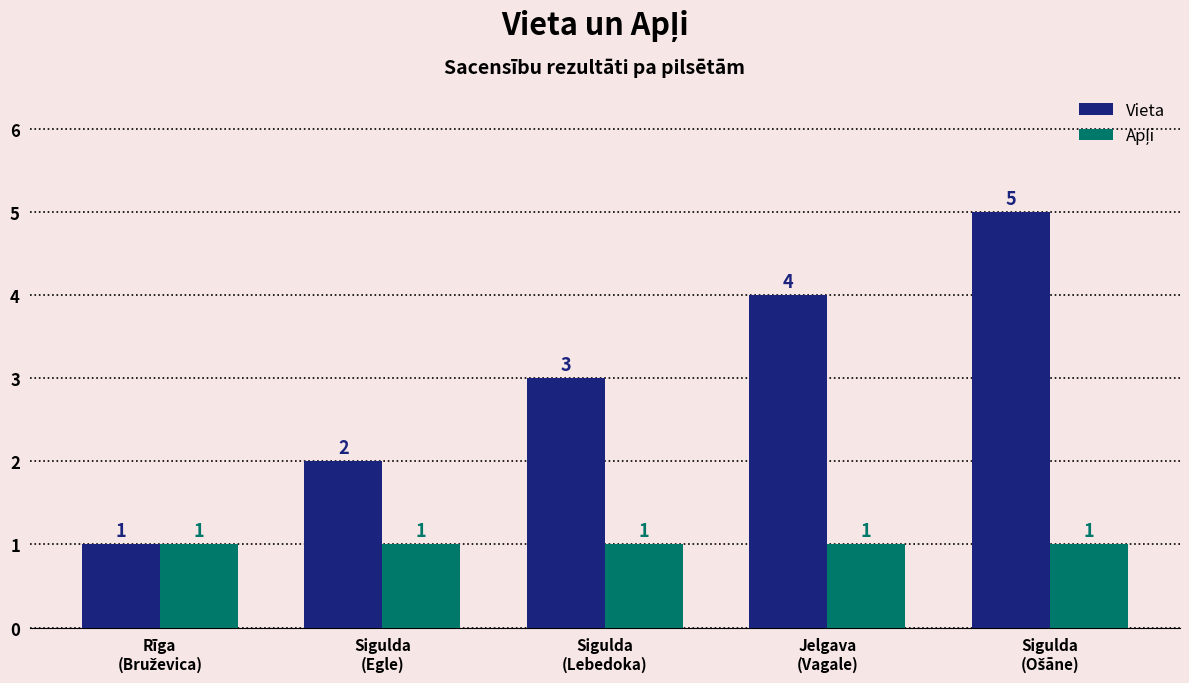

Which series has the largest total across all categories?

Vieta